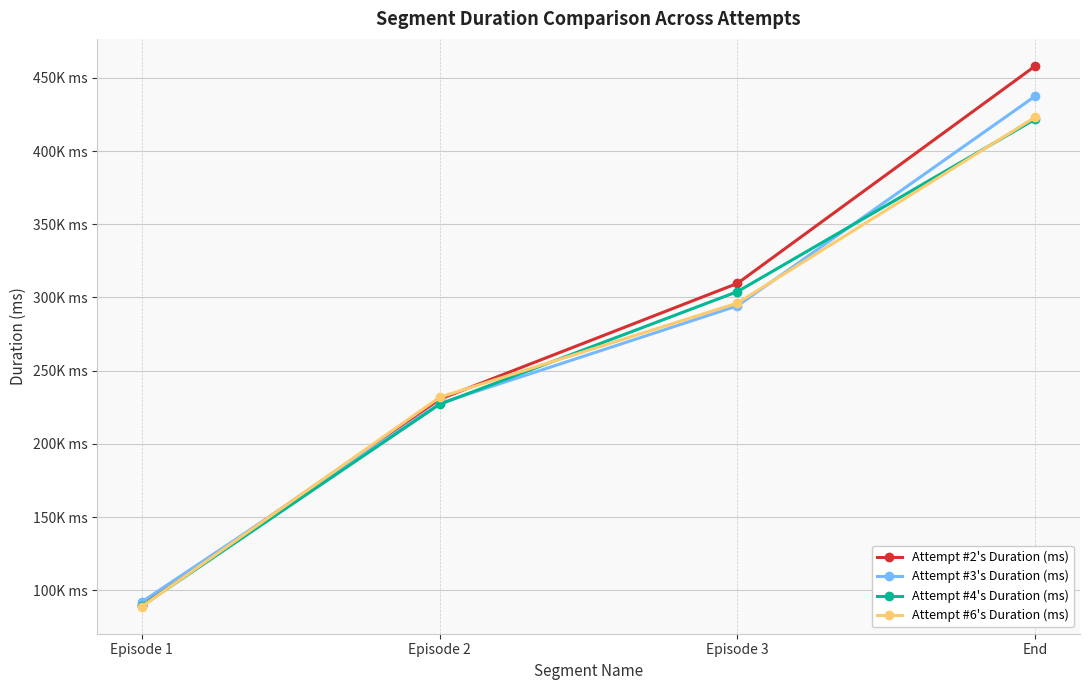

True or false: Attempt #3's Duration (ms) and Attempt #6's Duration (ms) cross at least once.

True